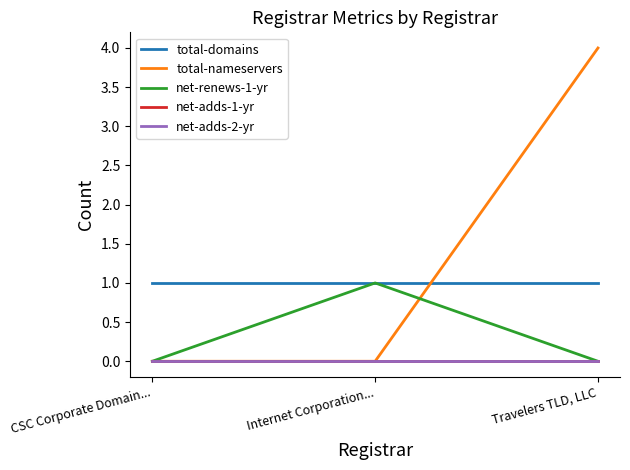

At which category is the sum across all series the highest?

Travelers TLD, LLC